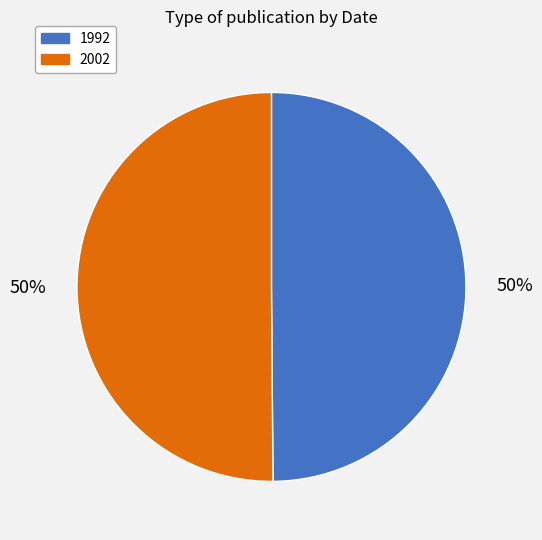

What percentage is the 1992 slice, to the nearest percent?

50%